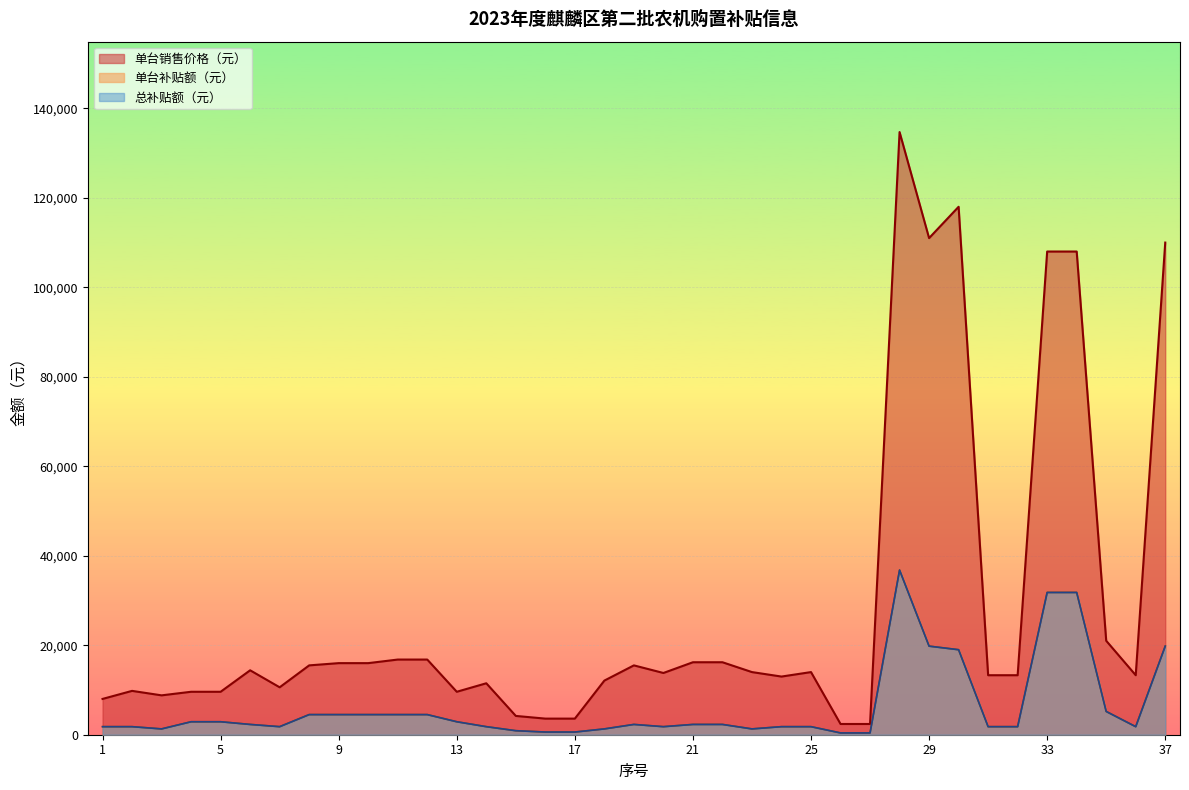

What is the difference between the maximum and second lowest values in the 单台补贴额（元） series?

36400